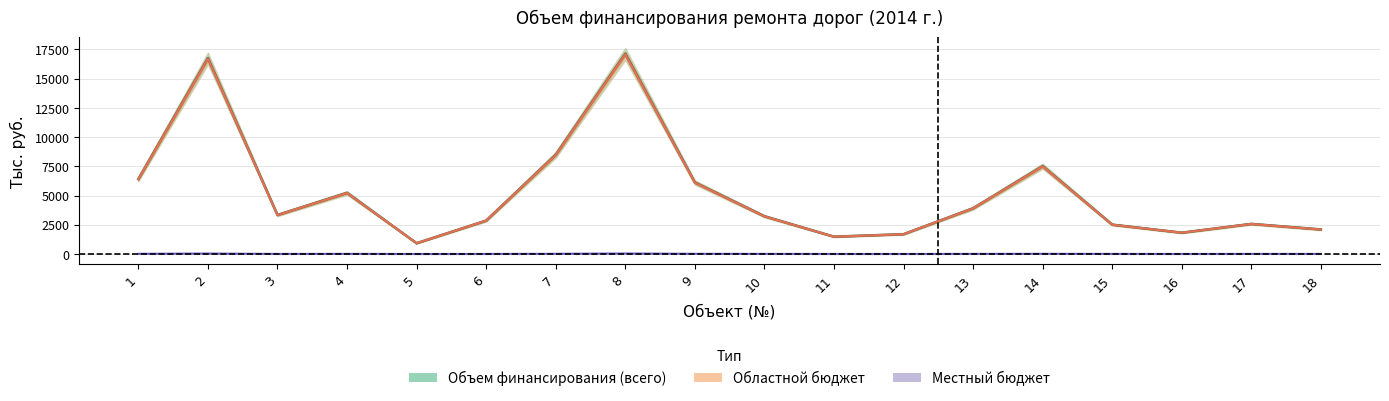

True or false: Объем финансирования (всего) and Областной бюджет cross at least once.

False